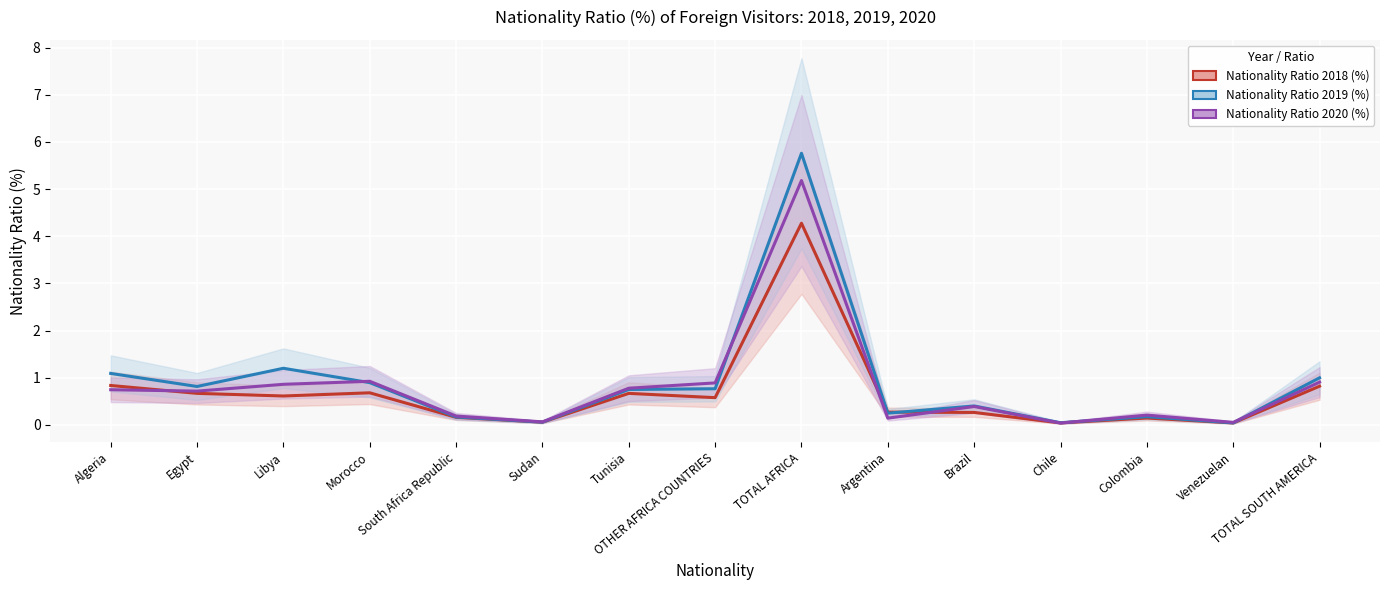

In Nationality Ratio 2019 (%), how many points are lower than both neighbors (excluding endpoints)?

5